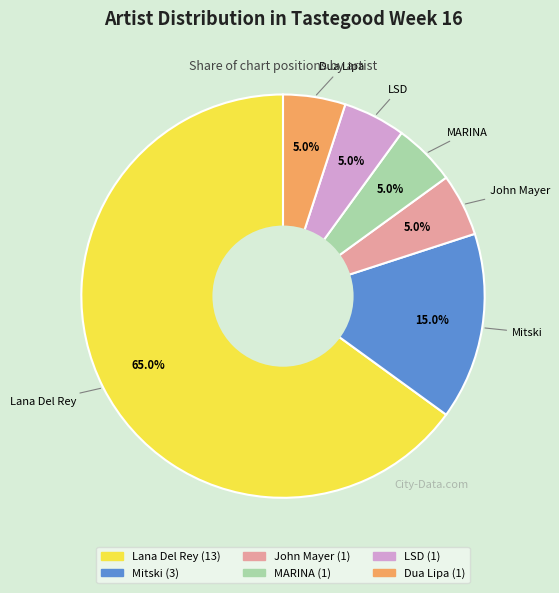

How many slices are in this pie chart?

6